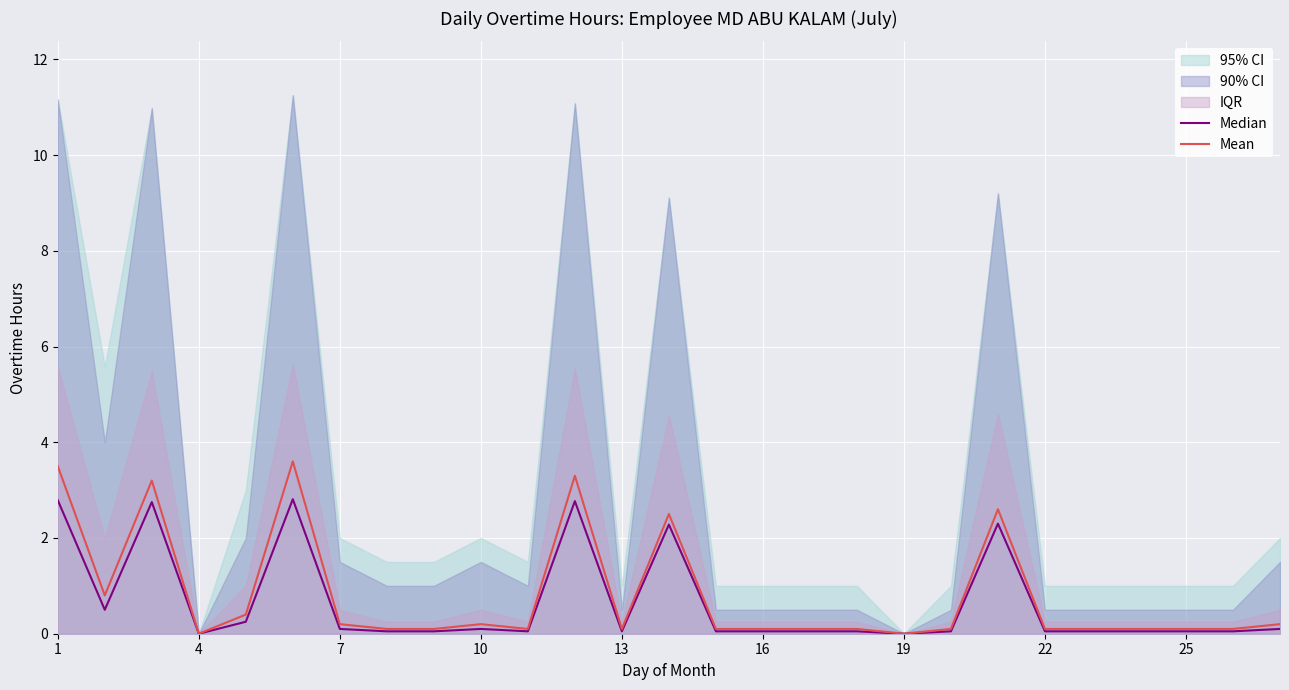

What is the spread (max minus min) of values at 25?

0.1